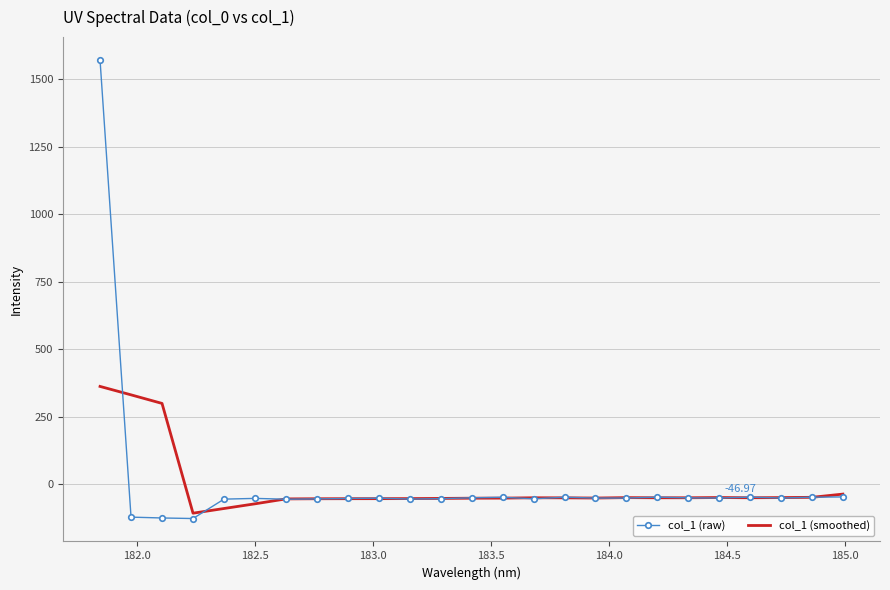

List the series in order of their peak value, highest first.

col_1 (raw), col_1 (smoothed)